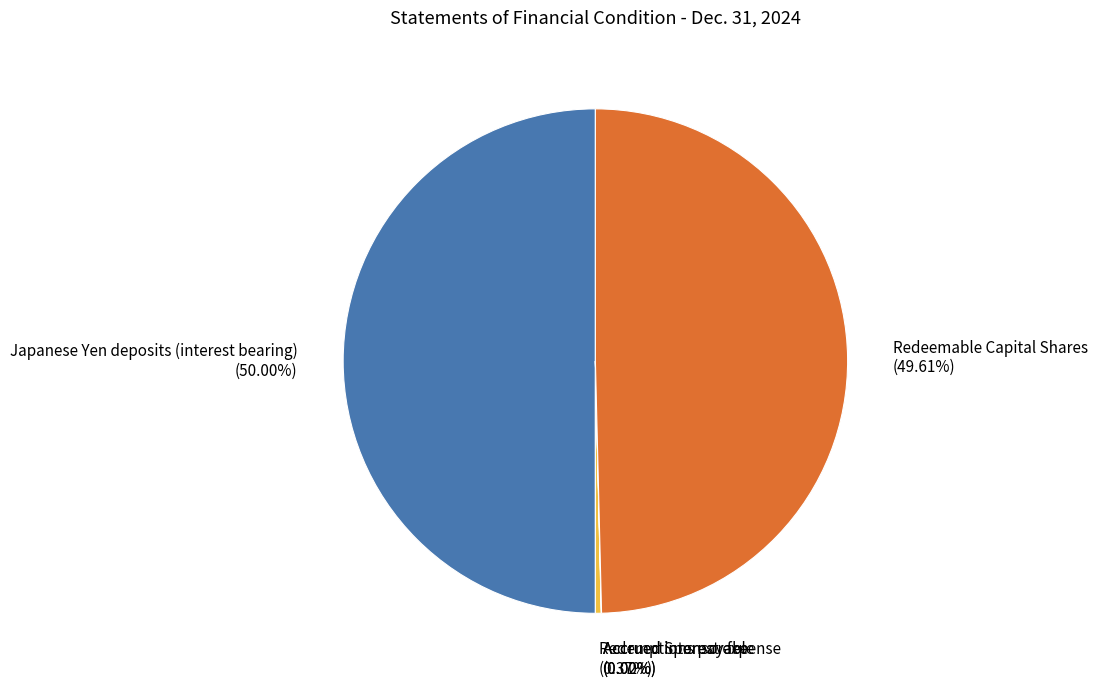

Combined, do Japanese Yen deposits (interest bearing) and Redeemable Capital Shares account for over 50%?

Yes